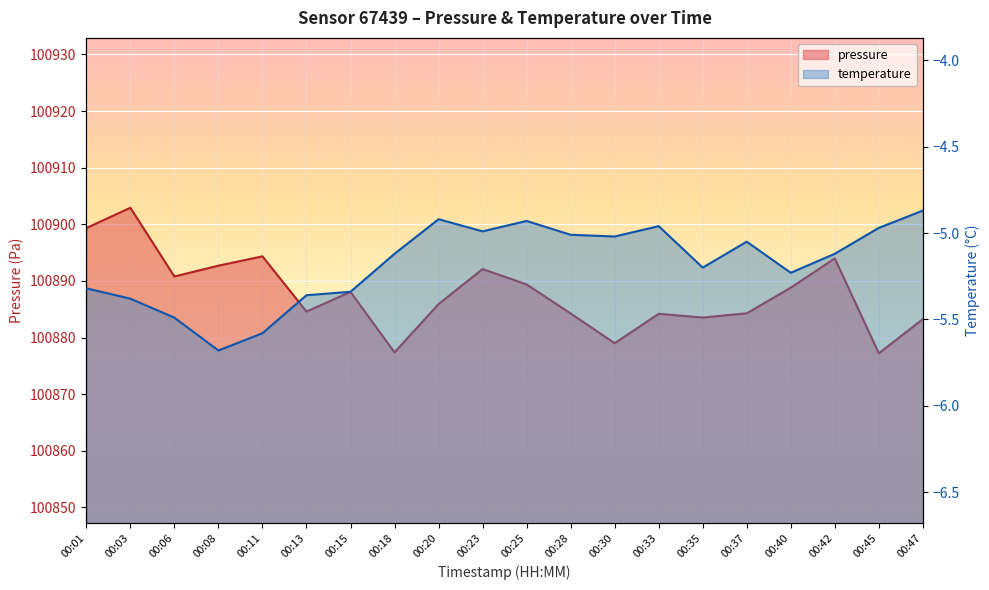

What is the average value of the pressure series?

100887.8